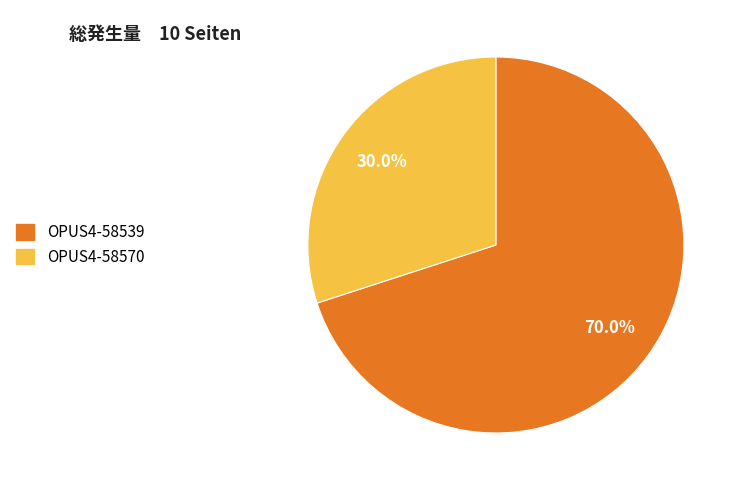

The OPUS4-58539 slice represents 80% of the pie. True or false?

False